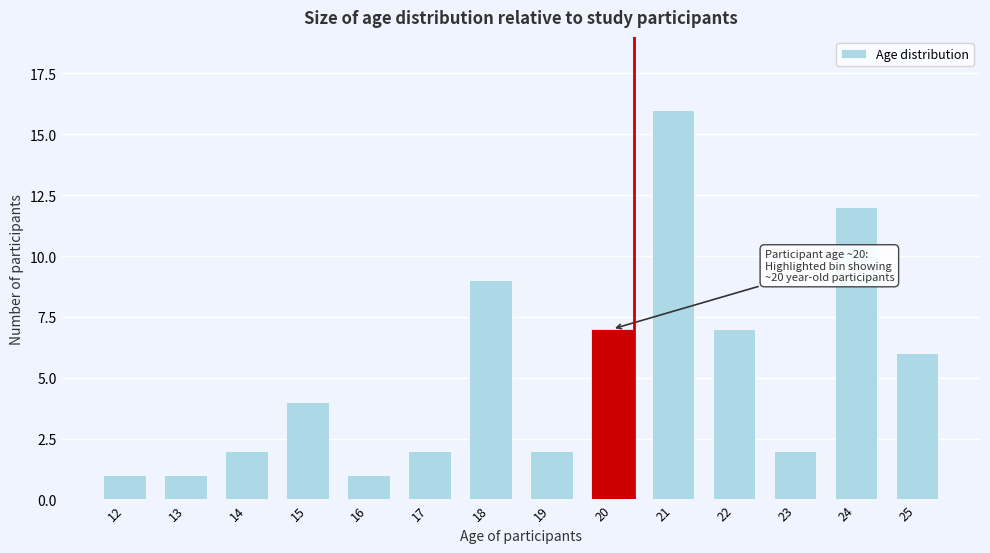

Reading right to left, list all the values displayed in this chart.

6	12	2	7	16	7	2	9	2	1	4	2	1	1